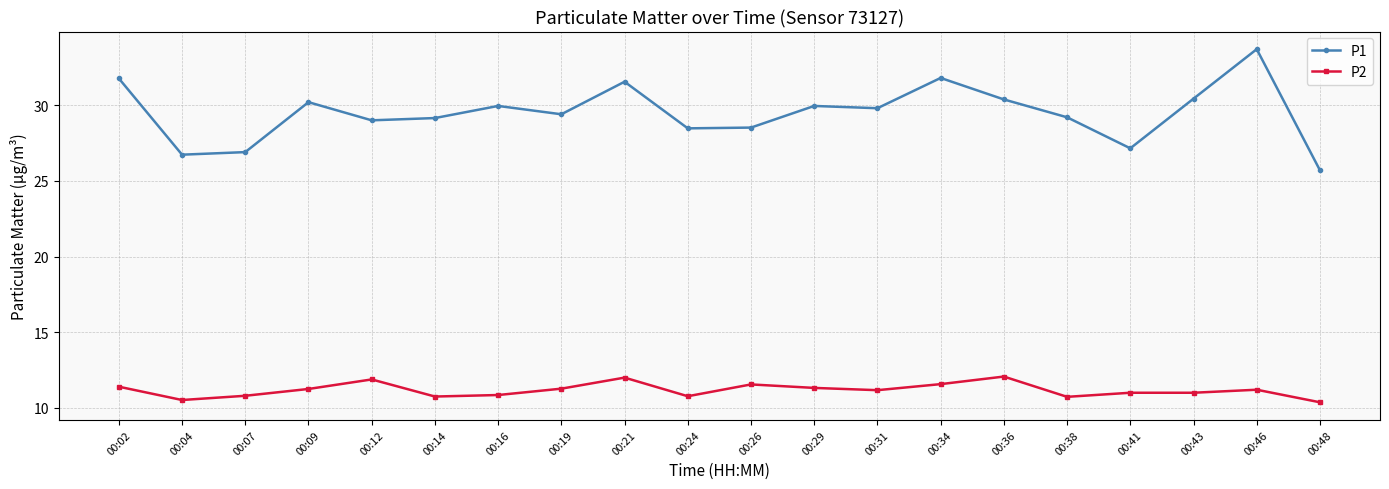

True or false: P1 has more than 0 interior local peaks.

True